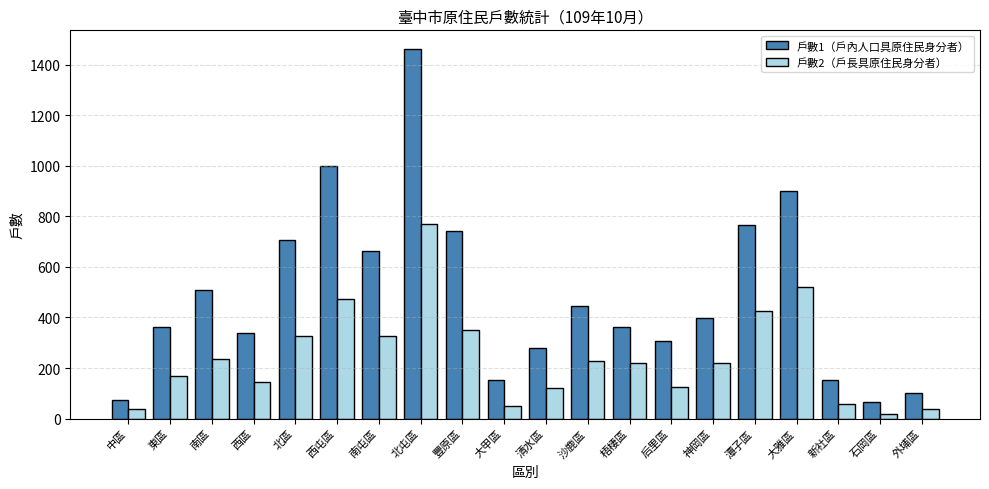

Is the value of 戶數1（戶內人口具原住民身分者） at 神岡區 greater than the value of 戶數2（戶長具原住民身分者） at 大甲區?

Yes